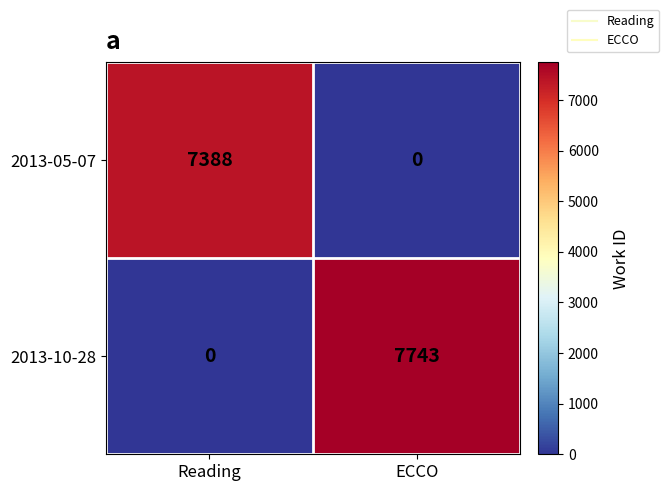

Rank the series at ECCO from highest to lowest value.

2013-10-28, 2013-05-07